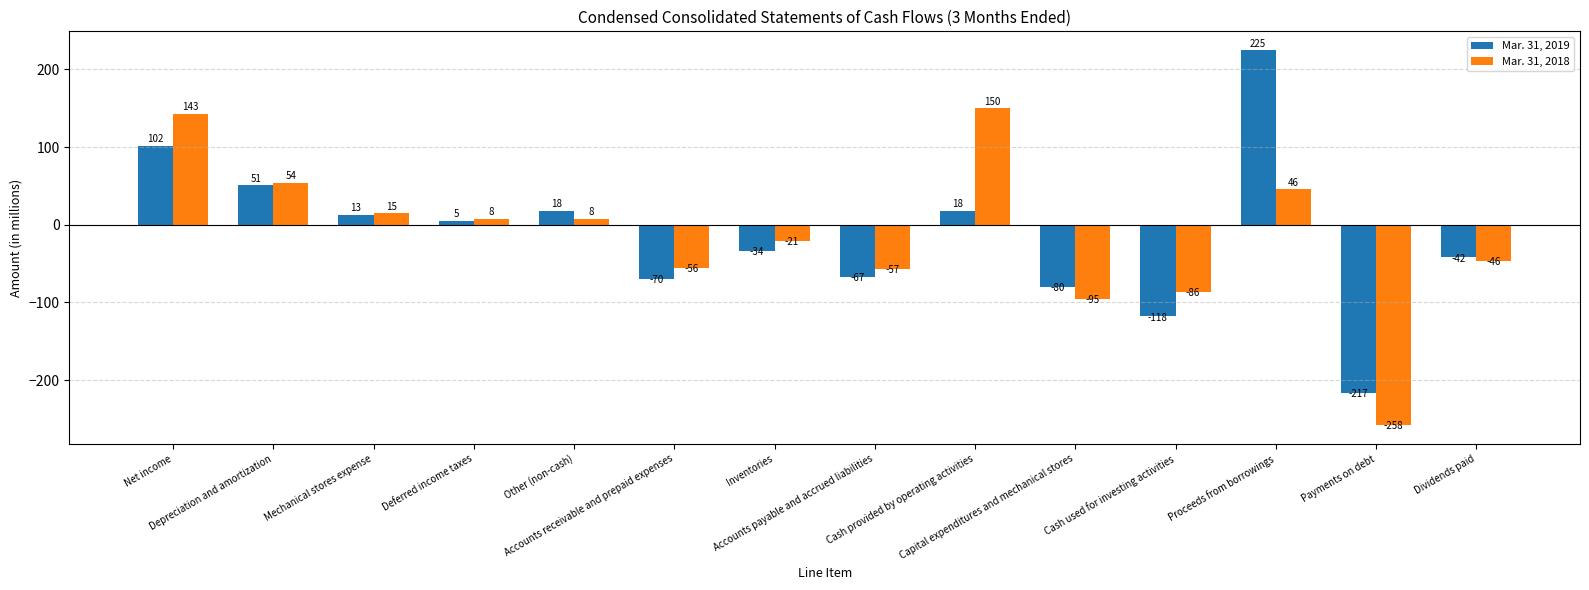

The value of Mar. 31, 2019 at Payments on debt is -123. True or false?

False